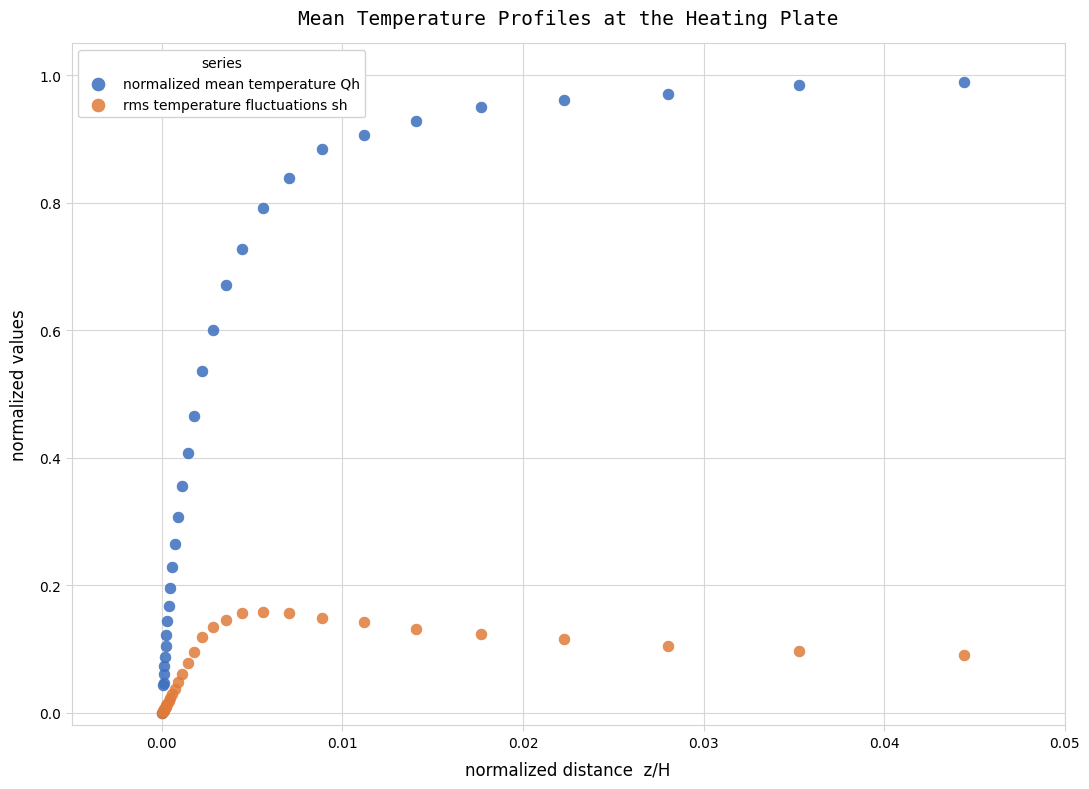

Which series has the largest Y range (max minus min)?

normalized mean temperature Qh